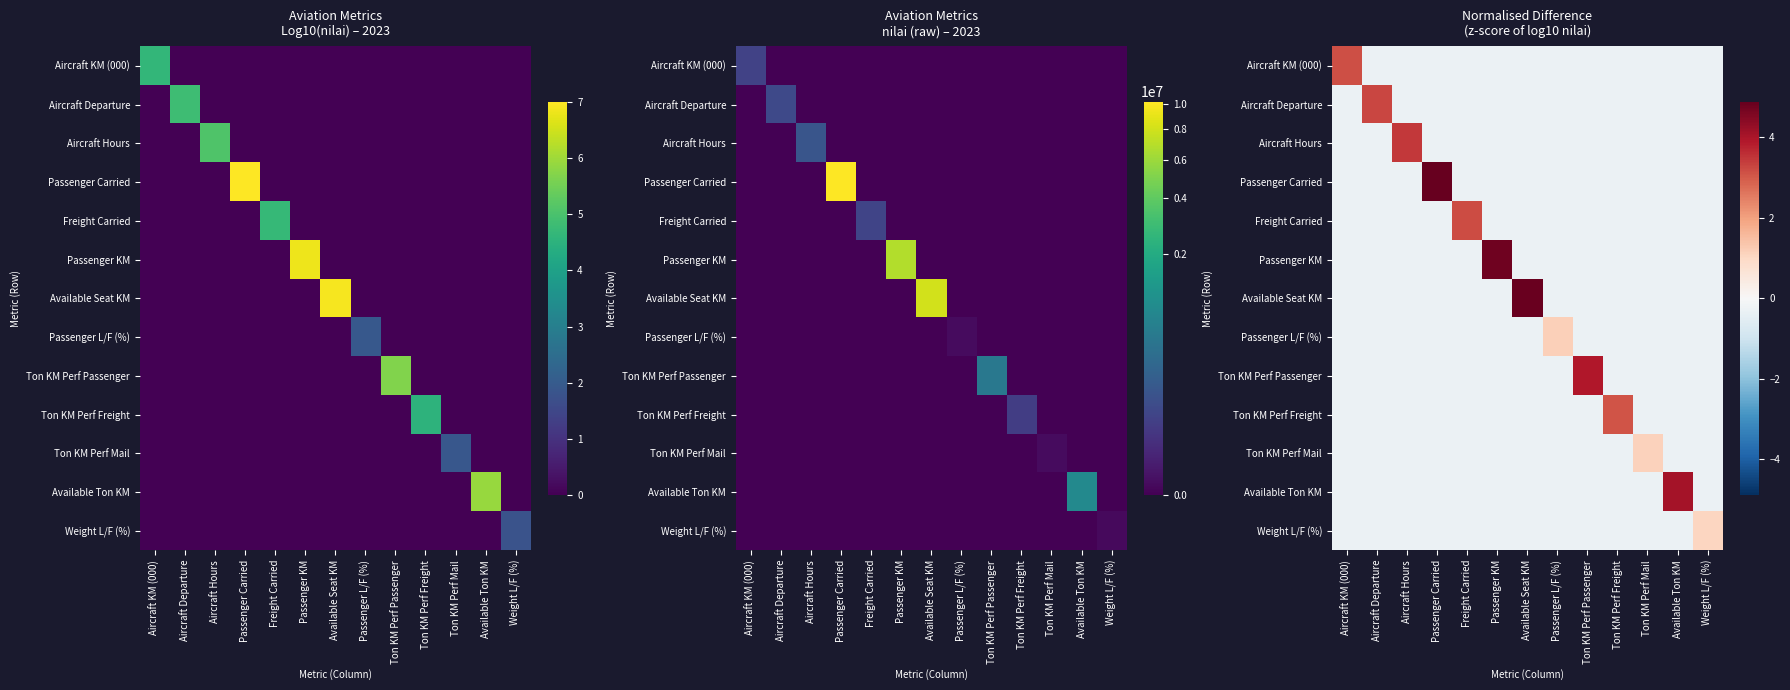

At how many categories does at least one series exceed 3?

10